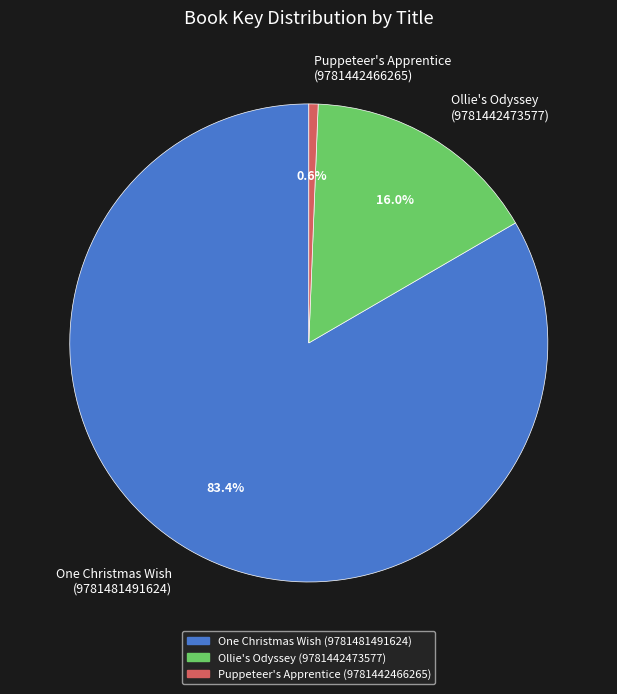

Is the sum of Puppeteer's Apprentice (9781442466265) and Ollie's Odyssey (9781442473577) greater than half?

No